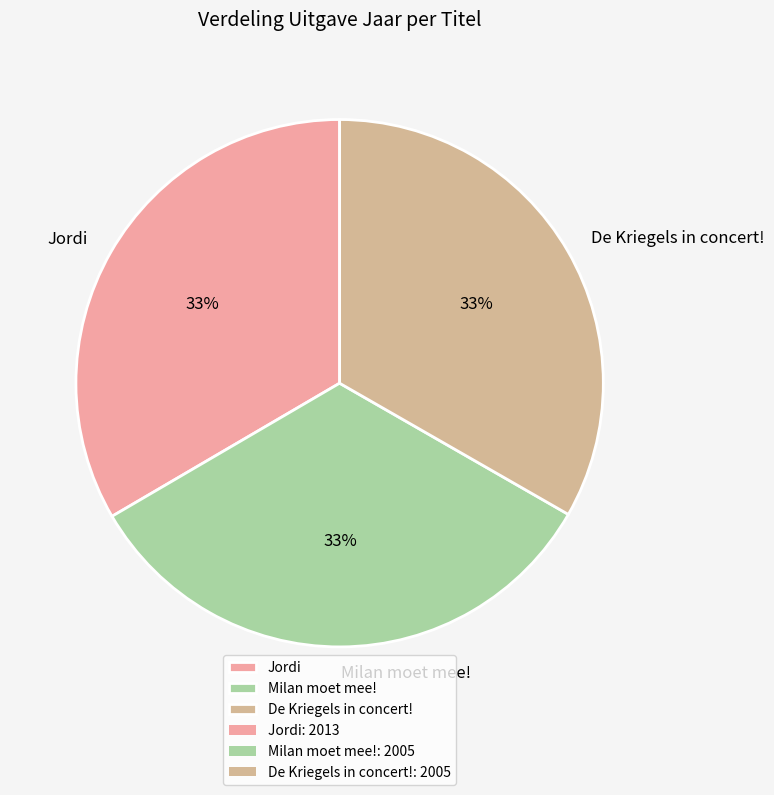

Is there a majority slice in this chart?

No